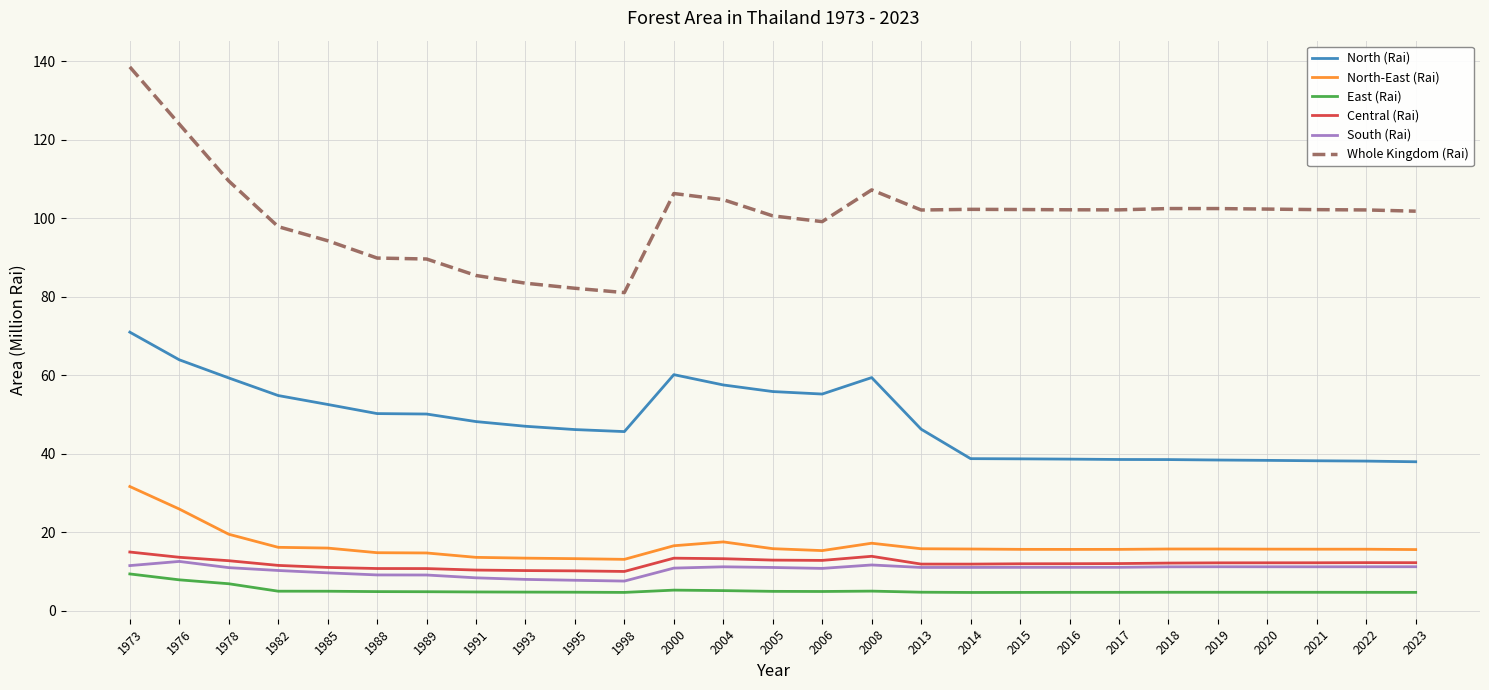

True or false: North (Rai) has a value of 38.8 at 2014.

True